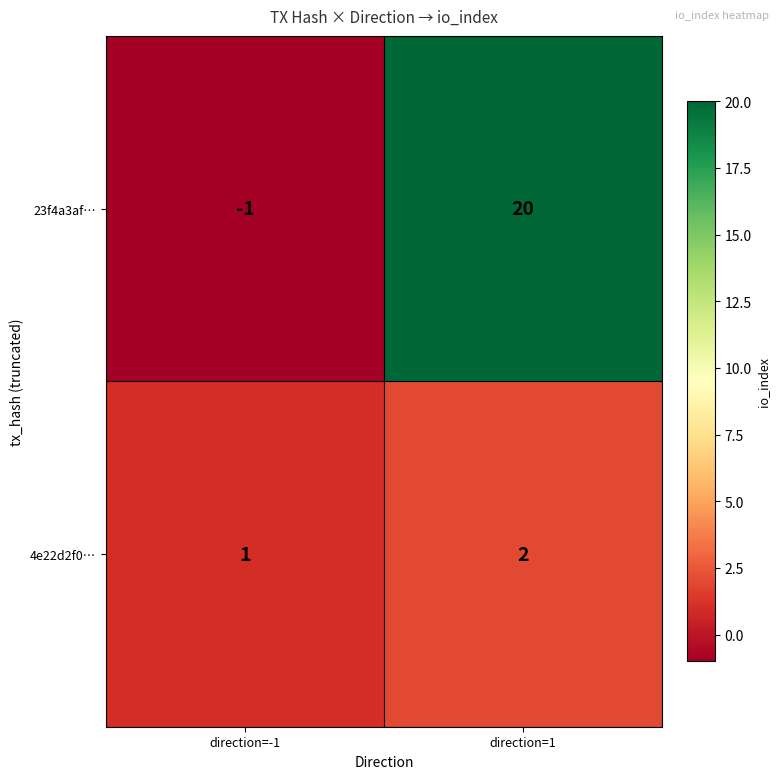

At which label does 4e22d2f0… reach its peak?

direction=1